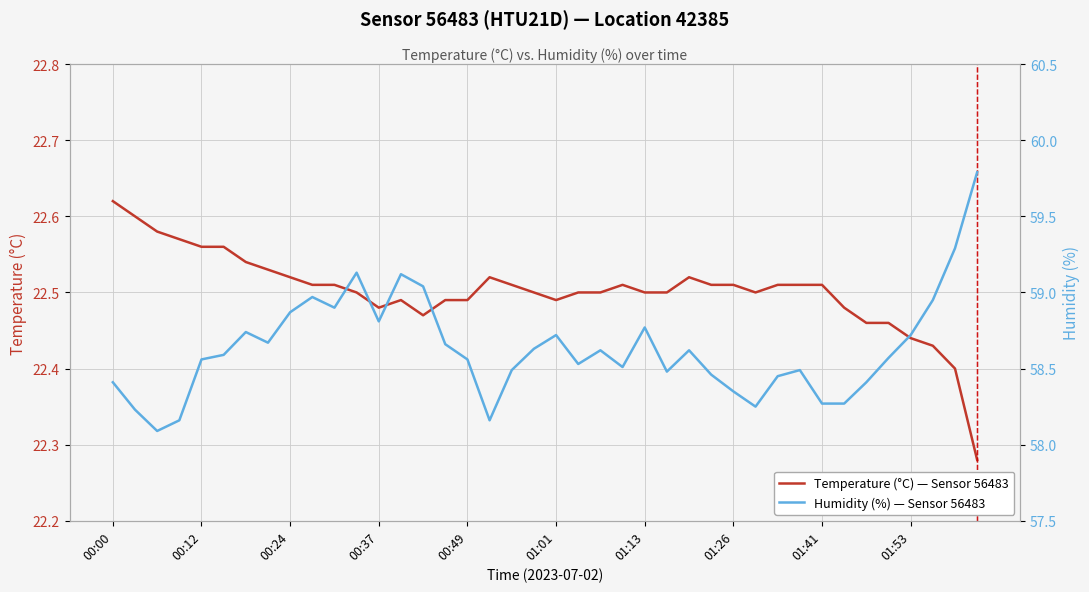

What is the maximum value for Temperature (°C) — Sensor 56483?

22.6